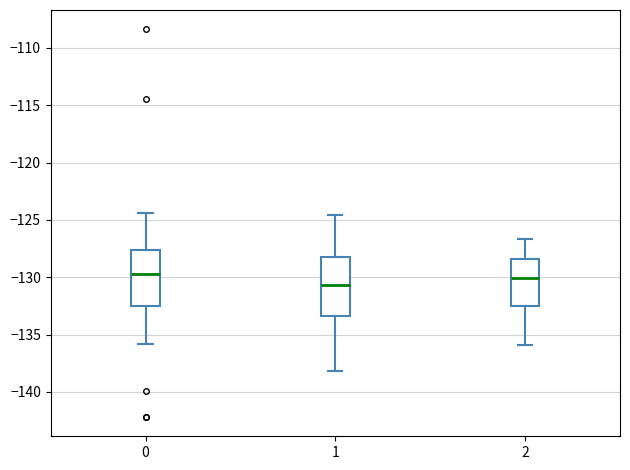

Where does the median line of the box at x = 1 sit on the y-axis? The values are not printed on the chart, so give them approximately, as read against the axis.

-130.5